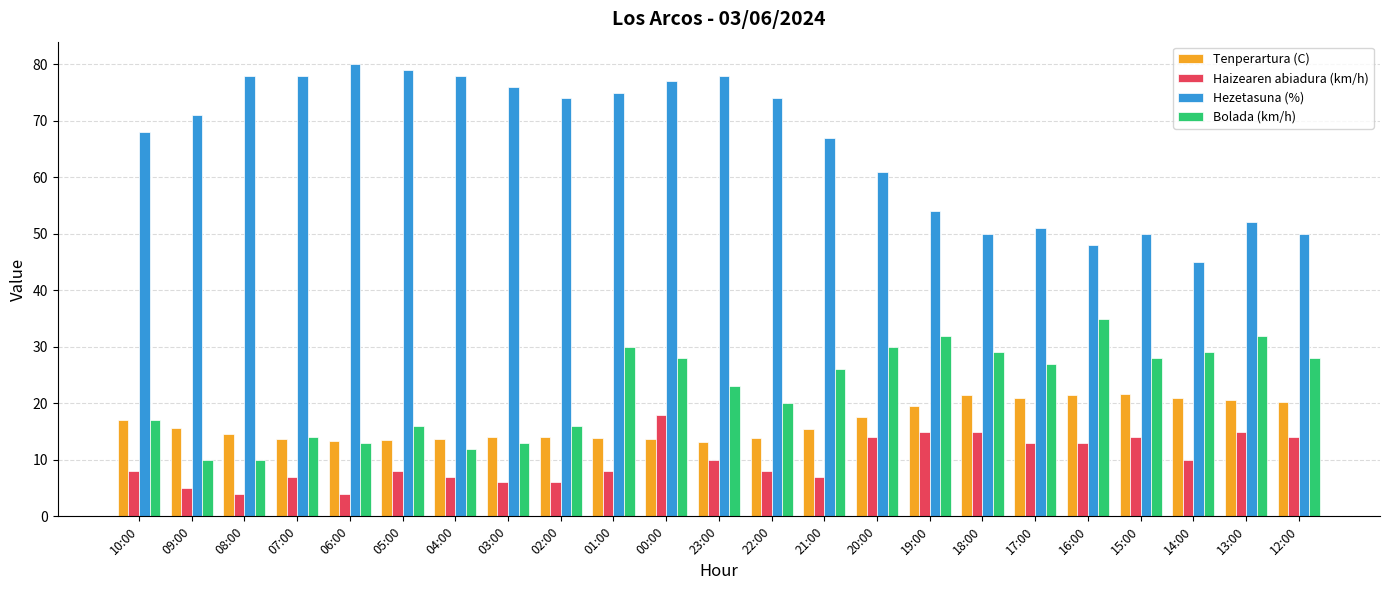

Which category has the highest value in the Hezetasuna (%) series?

06:00